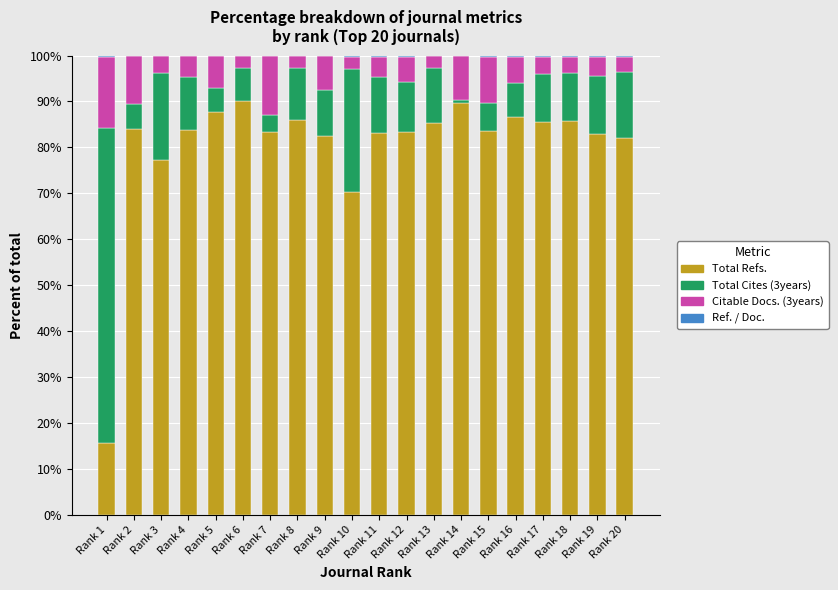

True or false: Total Refs. has a value of 146.2 at Rank 15.

False